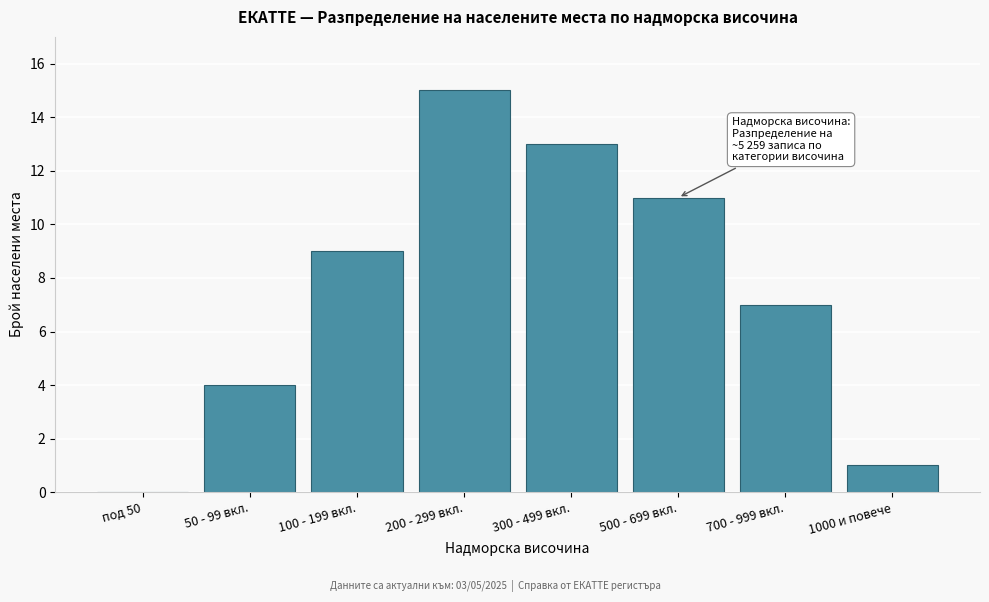

Reading right to left, transcribe all the data shown in this chart.

1000 и повече=1	700 - 999 вкл.=7	500 - 699 вкл.=11	300 - 499 вкл.=13	200 - 299 вкл.=15	100 - 199 вкл.=9	50 - 99 вкл.=4	под 50=0